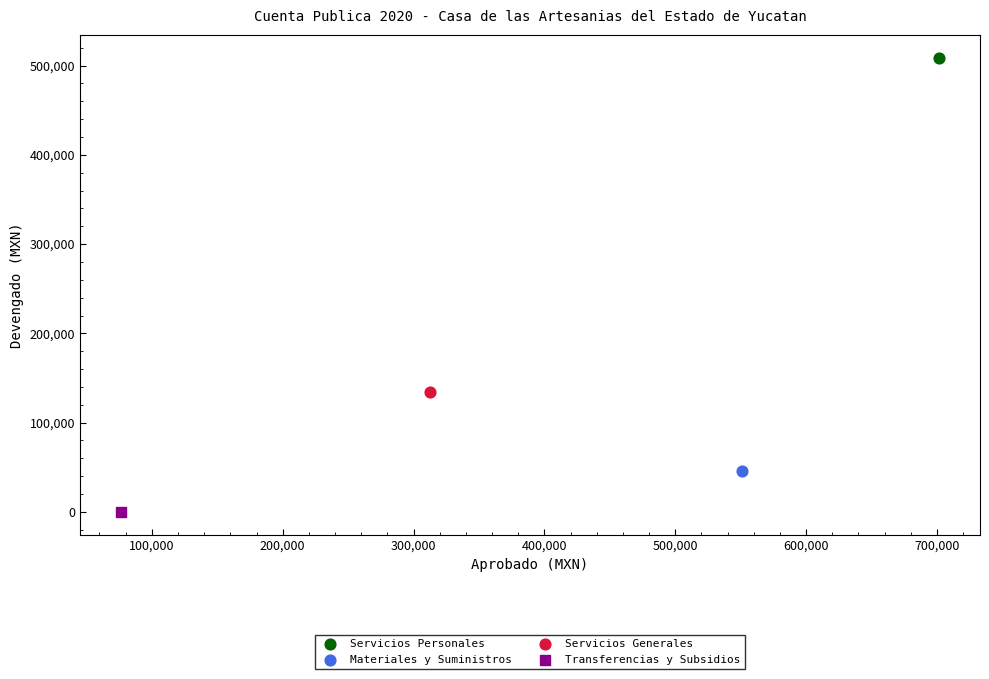

What are all the series names shown in the legend?

Servicios Personales, Materiales y Suministros, Servicios Generales, Transferencias y Subsidios